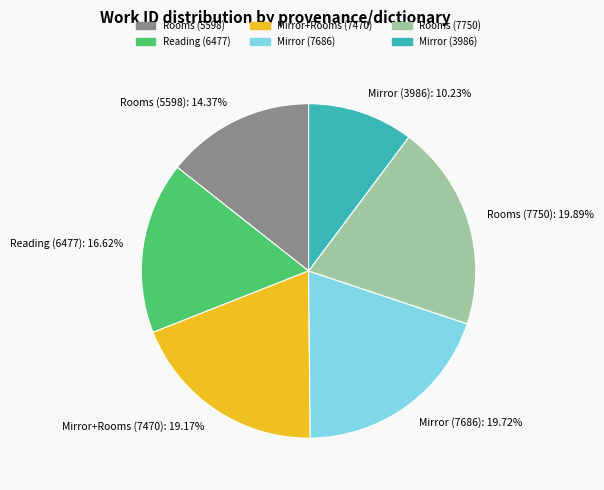

Does Mirror (3986) represent more than half of the total?

No